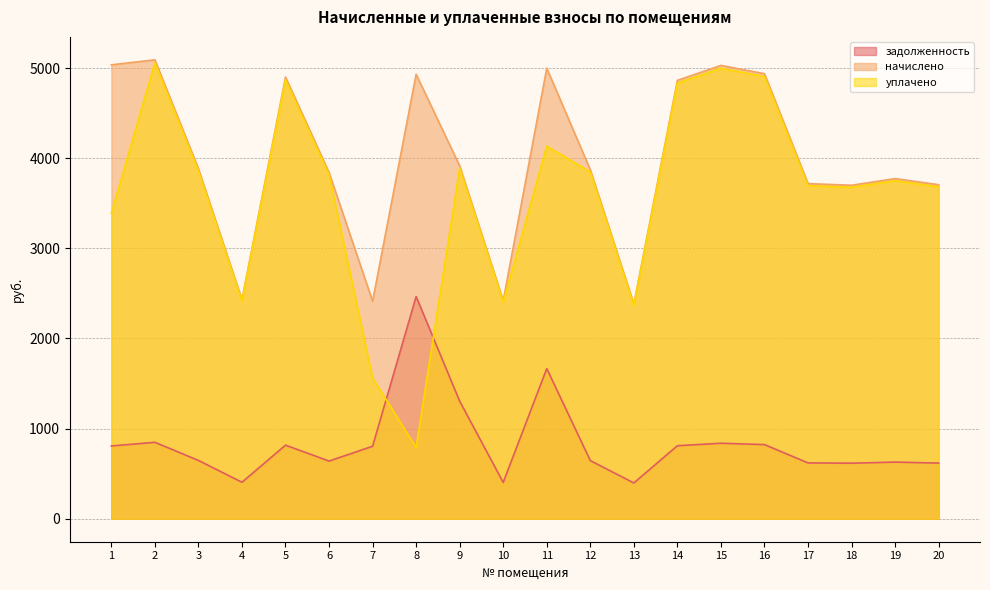

What value does the уплачено series have at 3?

3859.8